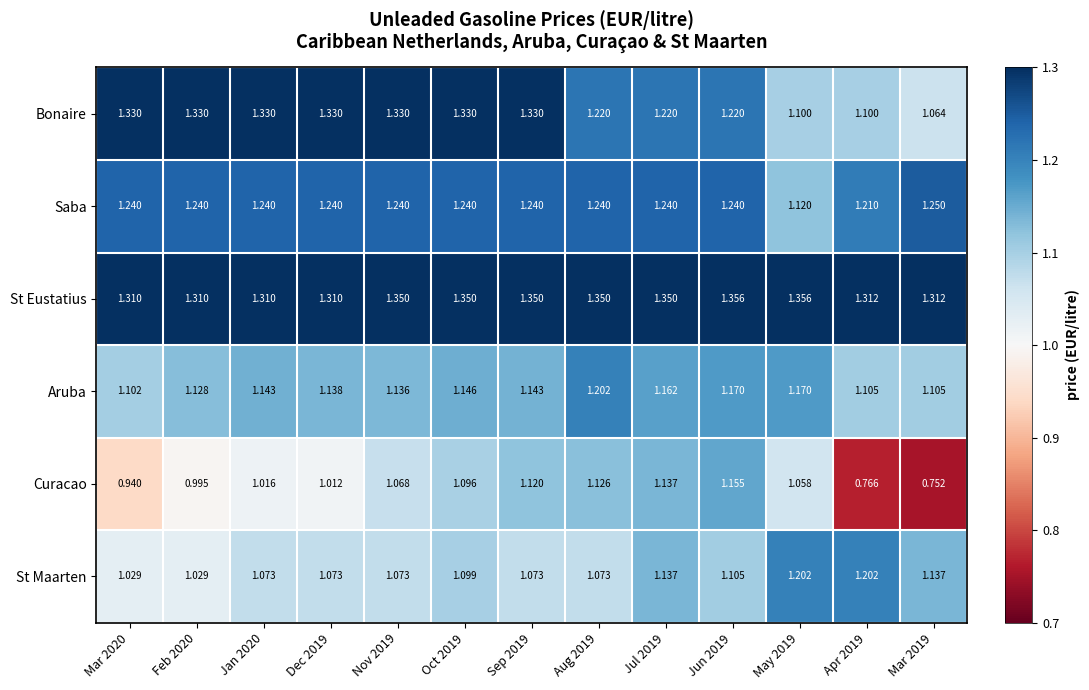

Which series has the largest range (max minus min)?

Curacao